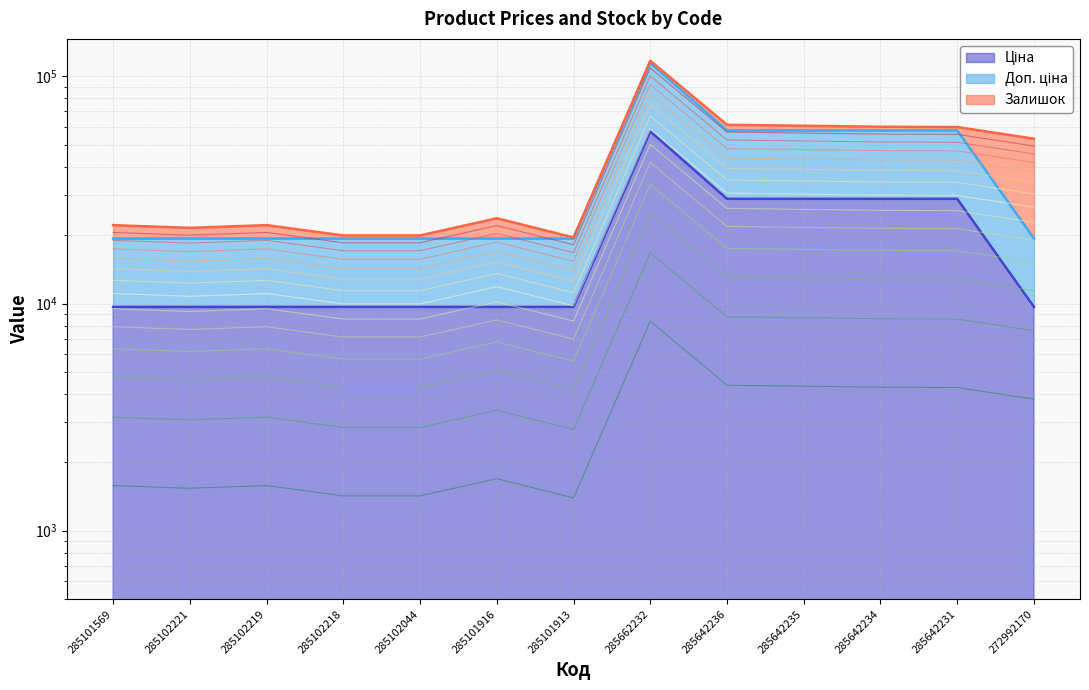

Between 285642234 and 285102221, which is larger?

285642234